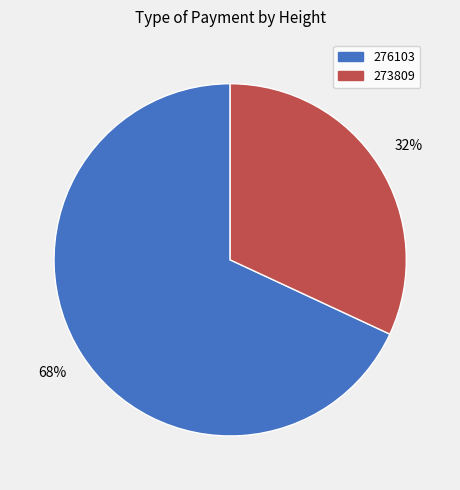

Do 273809 and 276103 together represent more than half of the pie?

Yes